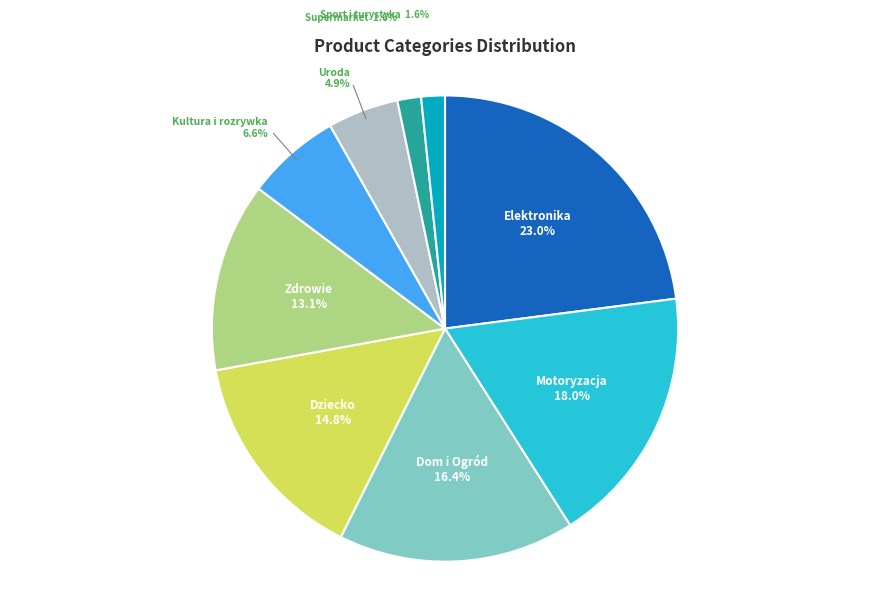

Is there any slice that represents more than half of the pie?

No